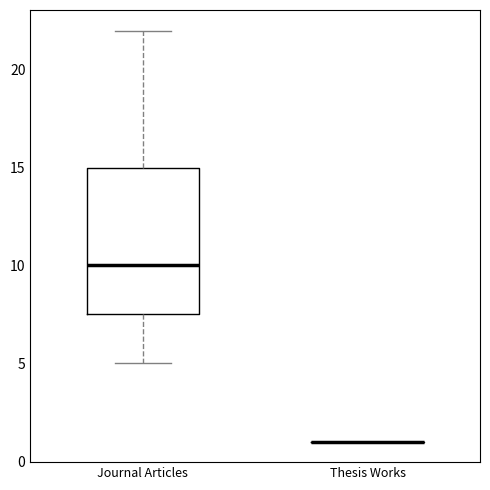

Where does the median line of the box for Journal Articles sit on the y-axis? The values are not printed on the chart, so give them approximately, as read against the axis.

10.0